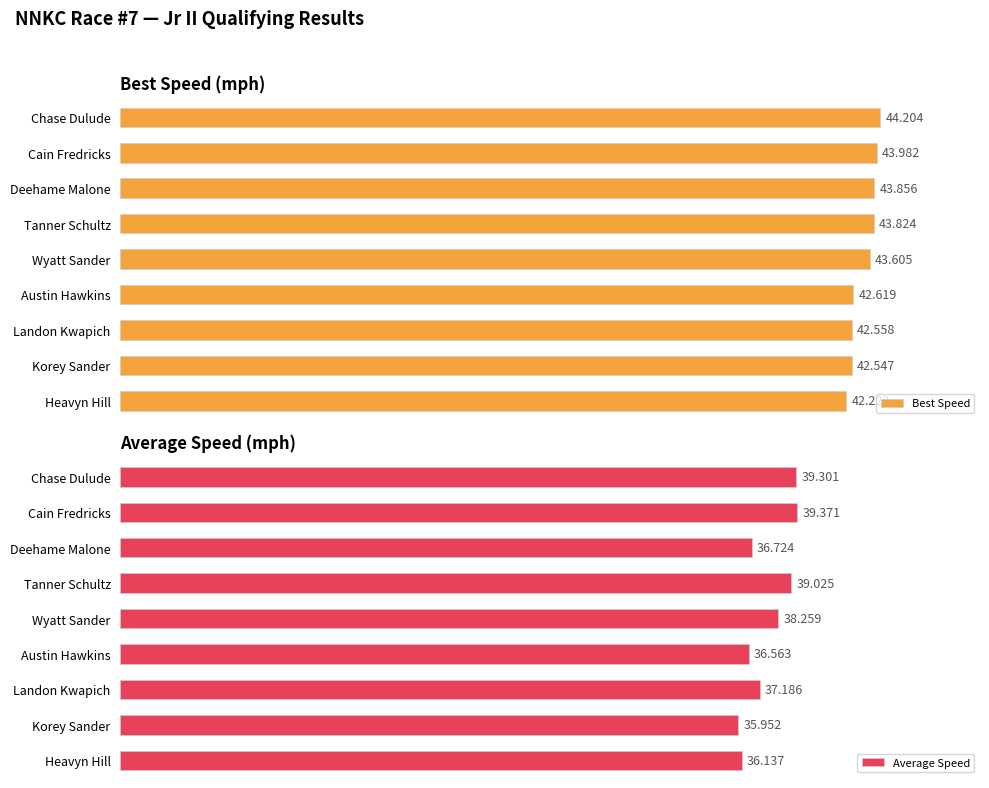

Rank the categories by Average Speed value from lowest to highest.

Korey Sander, Heavyn Hill, Austin Hawkins, Deehame Malone, Landon Kwapich, Wyatt Sander, Tanner Schultz, Chase Dulude, Cain Fredricks